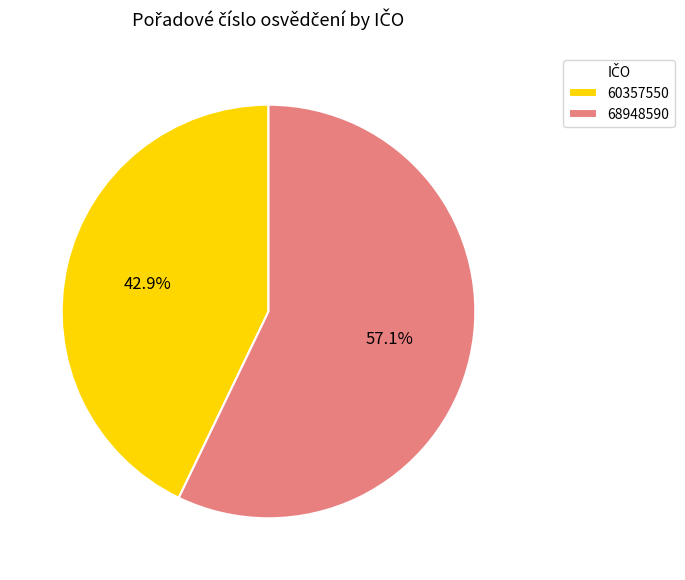

Count the number of slices in the pie.

2